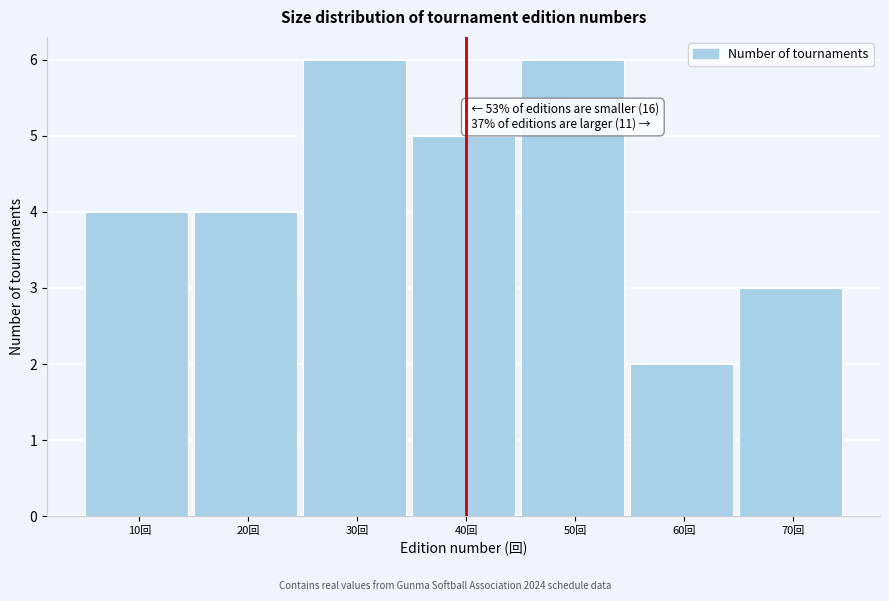

Reading left to right, list all the values displayed in this chart.

4	4	6	5	6	2	3